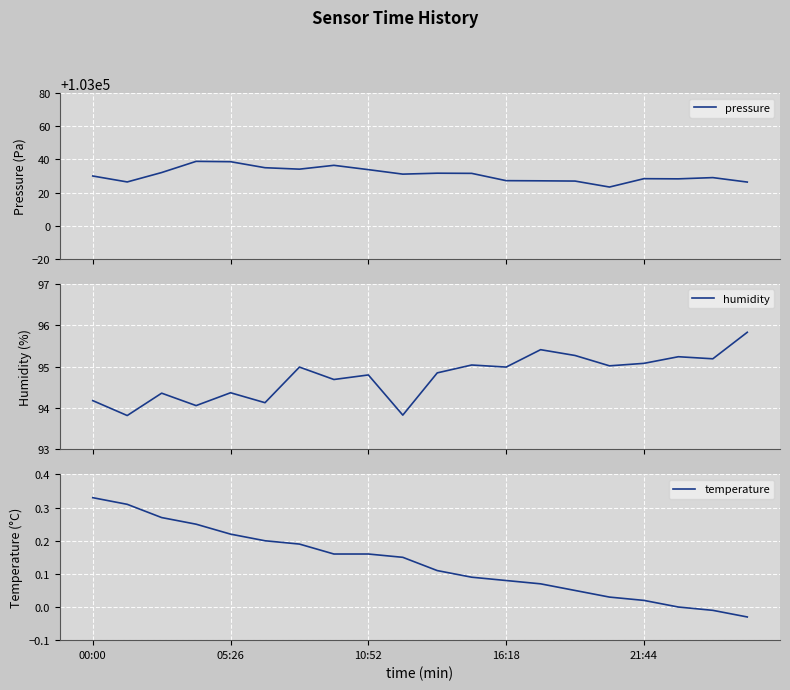

Reading left to right, extract all data points from this chart.

pressure: 103030.0	103026.4	103032.1	103038.8	103038.6	103035.0	103034.1	103036.4	103033.8	103031.1	103031.7	103031.6	103027.2	103027.1	103026.9	103023.3	103028.4	103028.3	103029.0	103026.3
humidity: 94.2	93.8	94.4	94.1	94.4	94.1	95.0	94.7	94.8	93.8	94.8	95.0	95.0	95.4	95.3	95.0	95.1	95.2	95.2	95.8
temperature: 0.3	0.3	0.3	0.2	0.2	0.2	0.2	0.2	0.2	0.1	0.1	0.1	0.1	0.1	0.1	0.0	0.0	0.0	-0.0	-0.0